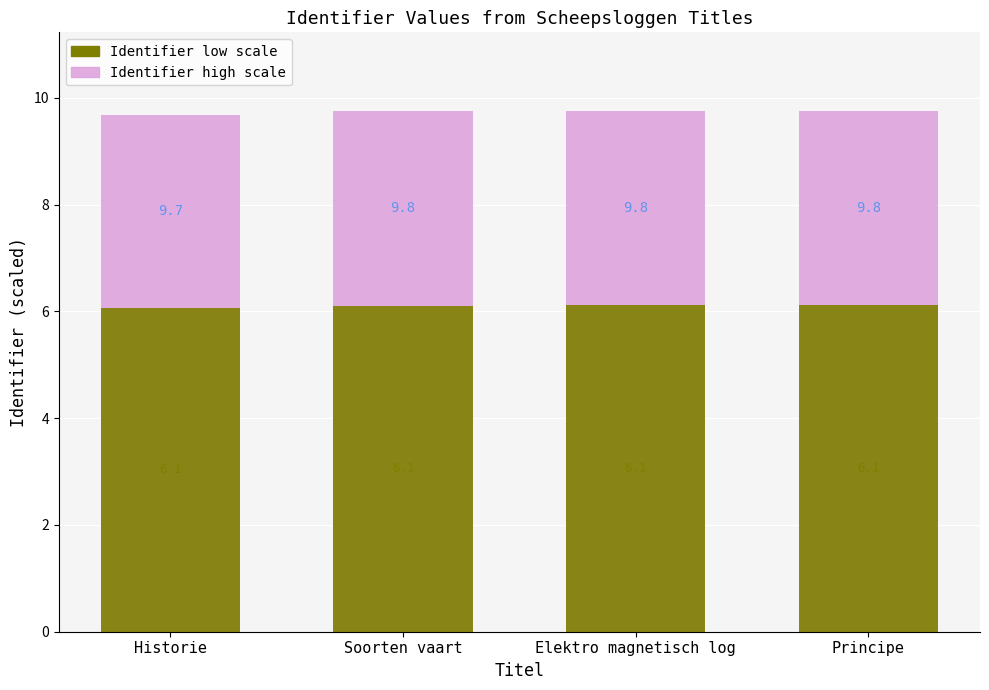

What is the minimum value shown in the chart?

6.1